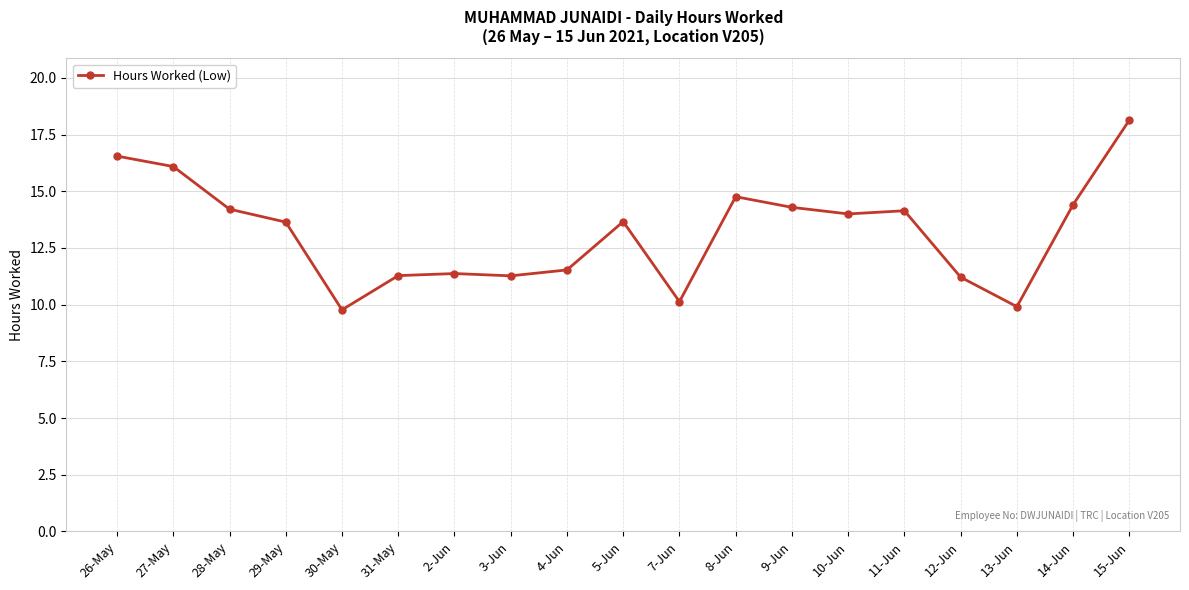

What is the change in value from 26-May to 14-Jun?

-2.1